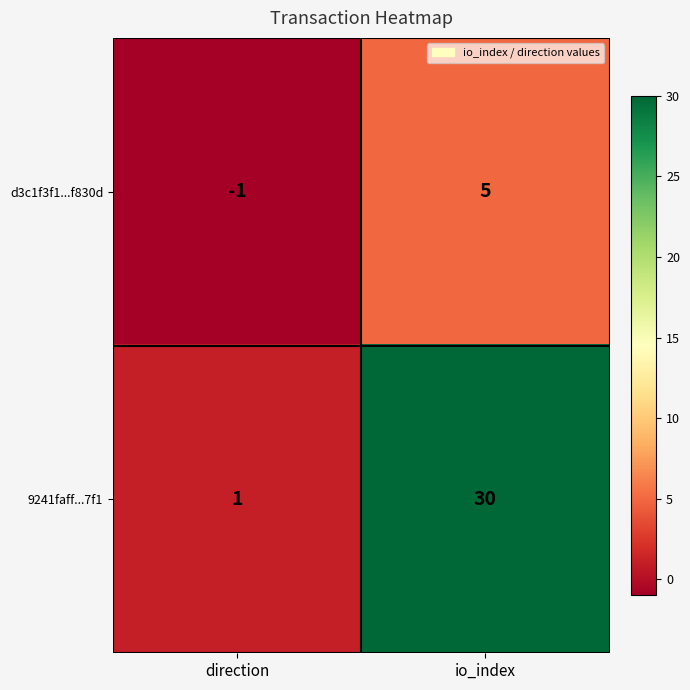

What is the sum of the 9241faff...7f1 values at direction and io_index?

31